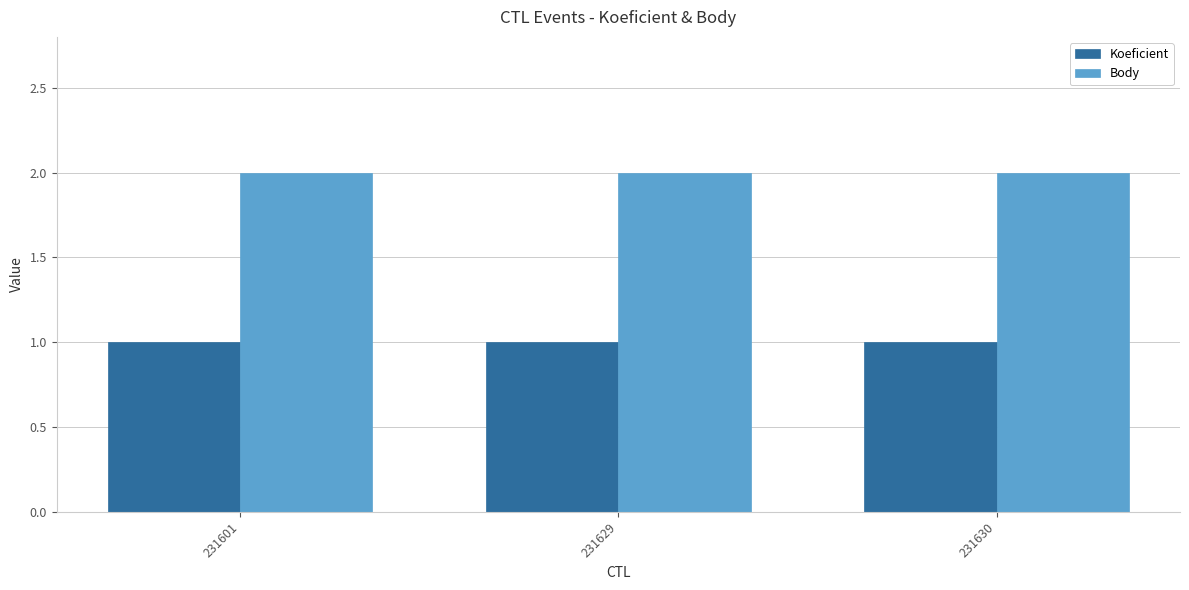

Count the number of data series in this chart.

2